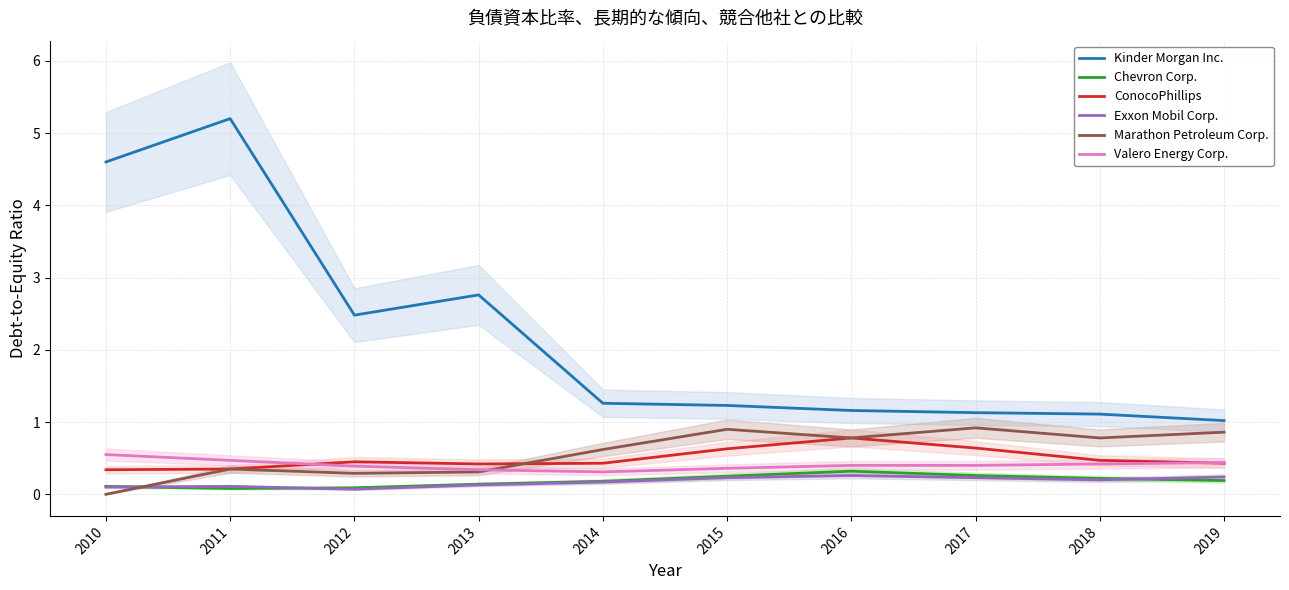

What is the value of the Kinder Morgan Inc. point at the 8th from the left?

1.1